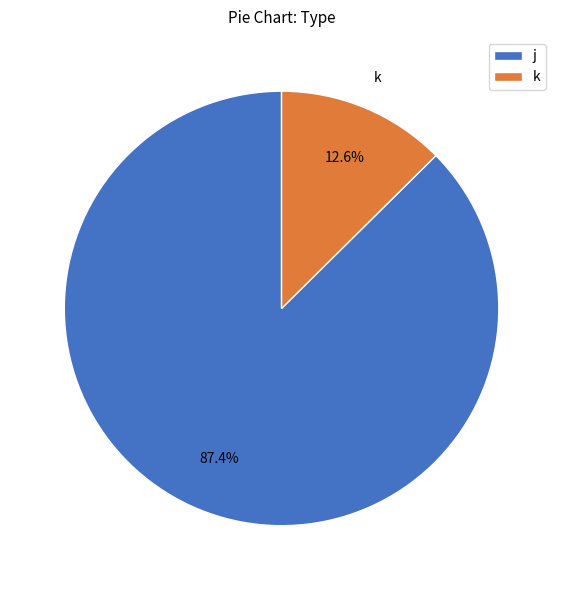

What percentage is NOT represented by k?

87.4%